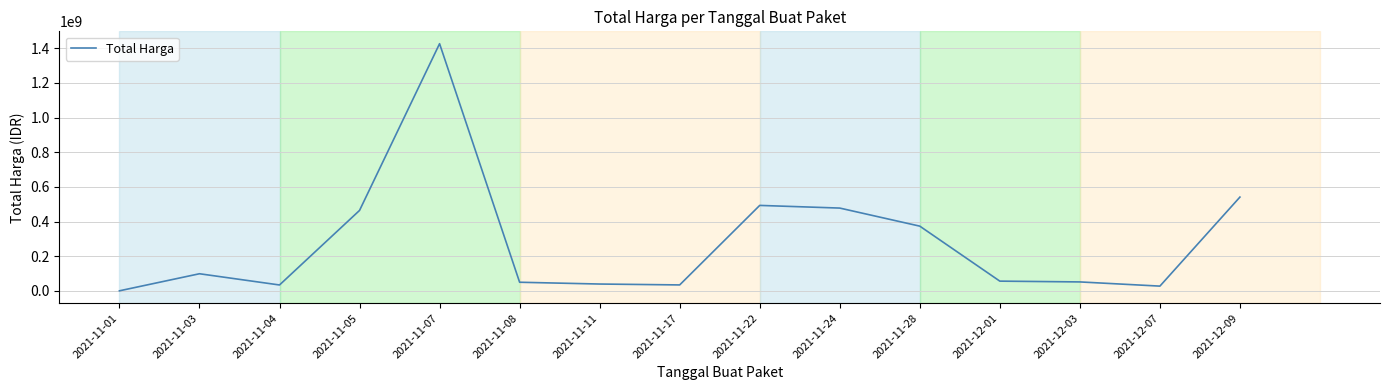

At which label is the value closest to 713100750?

2021-12-09